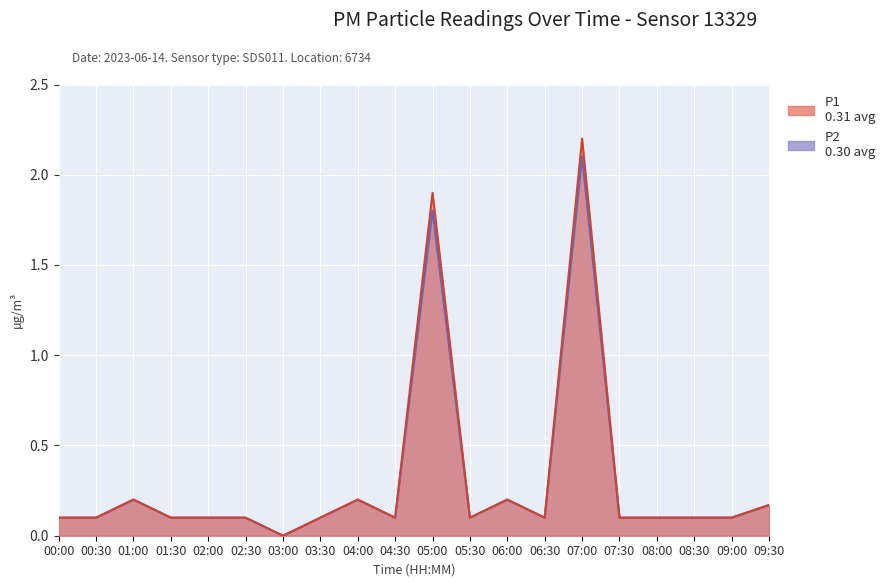

True or false: P2 and P1 cross at least once.

False